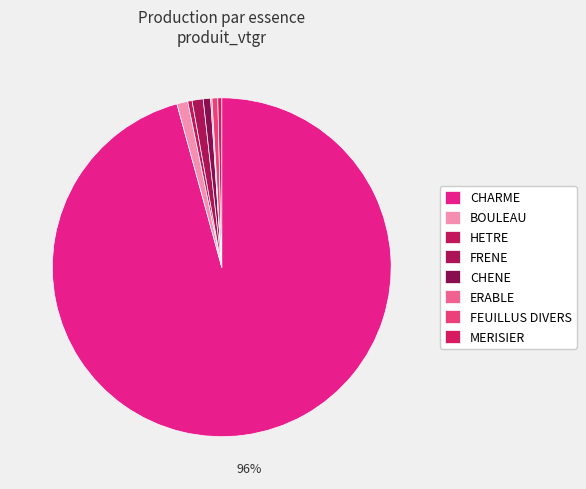

Does any single category account for the majority?

Yes